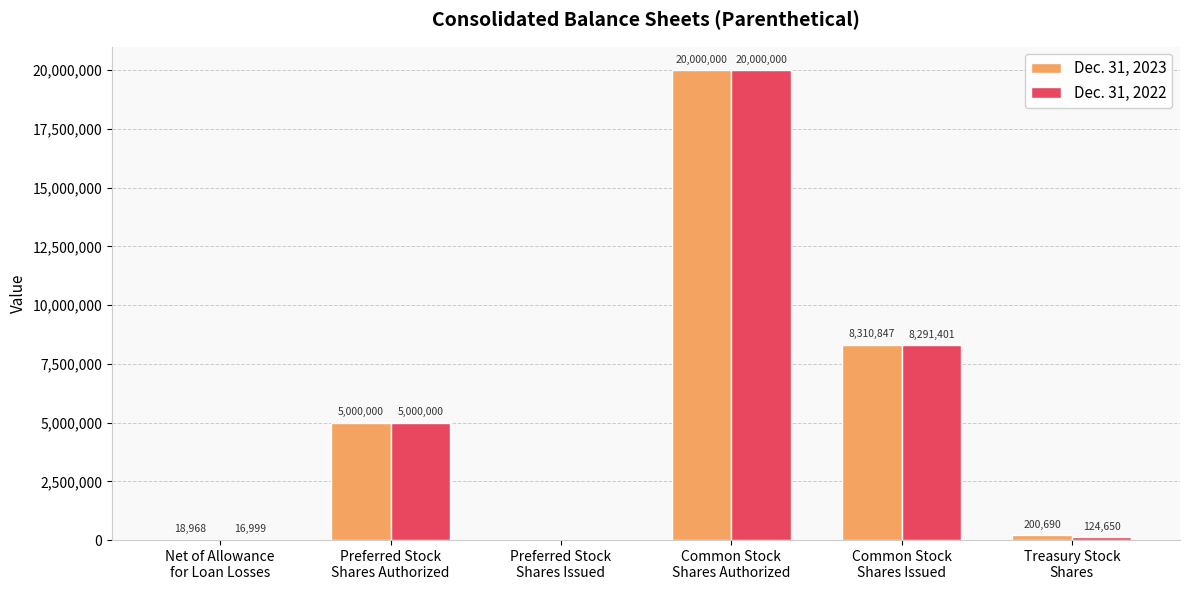

What is the maximum value shown in the chart?

20000000